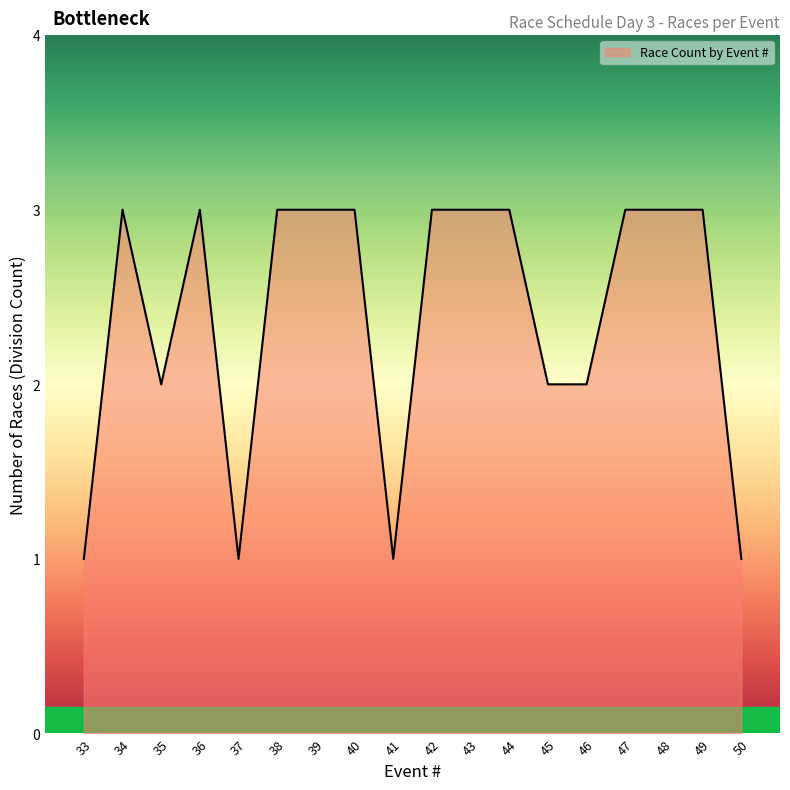

What is the average value?

2